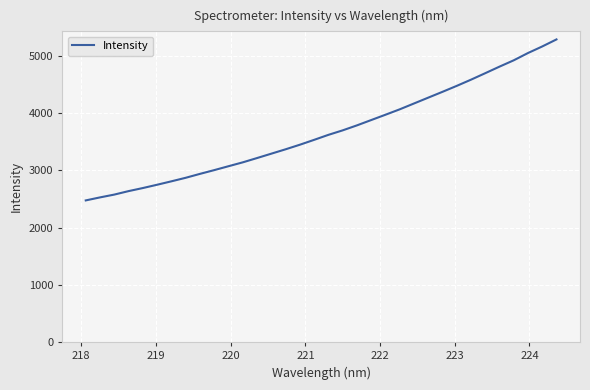

What is the average value?

3679.5